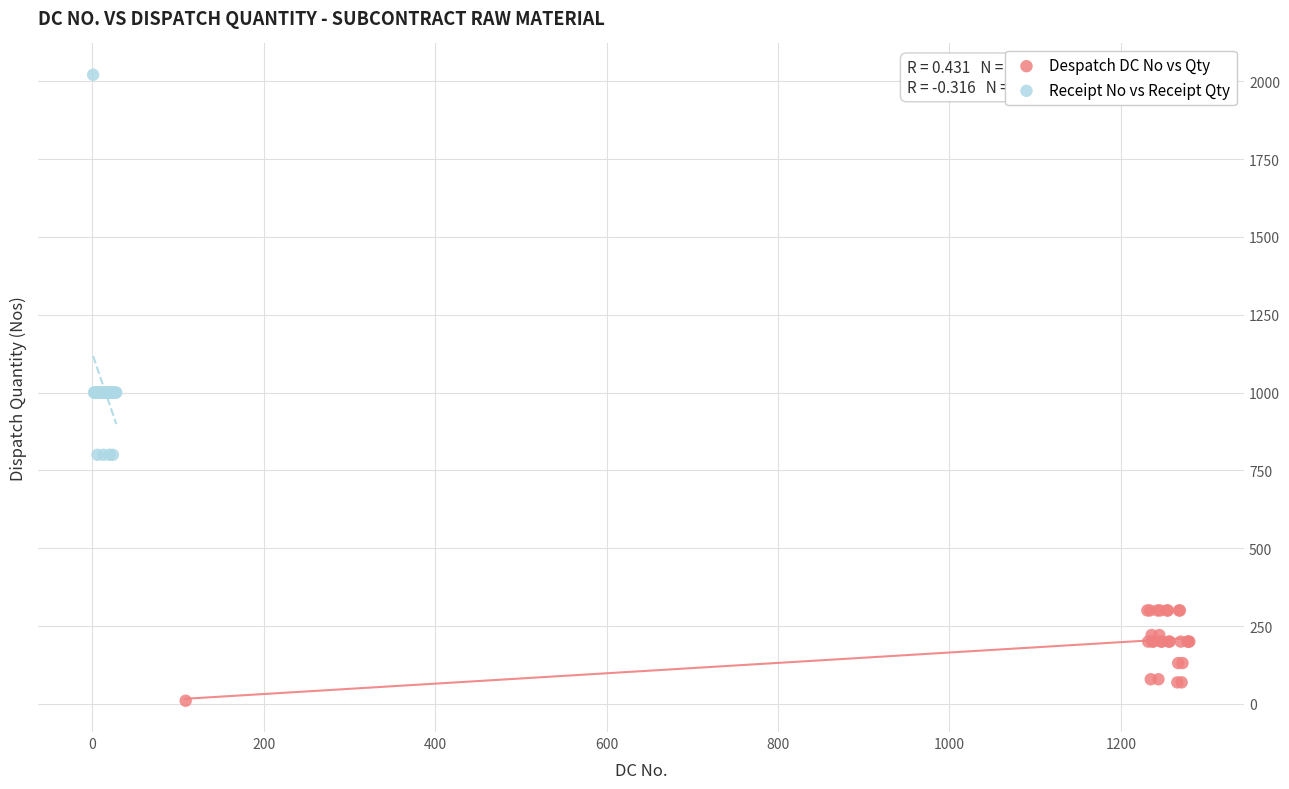

Which series reaches the minimum Y coordinate?

Despatch DC No vs Qty